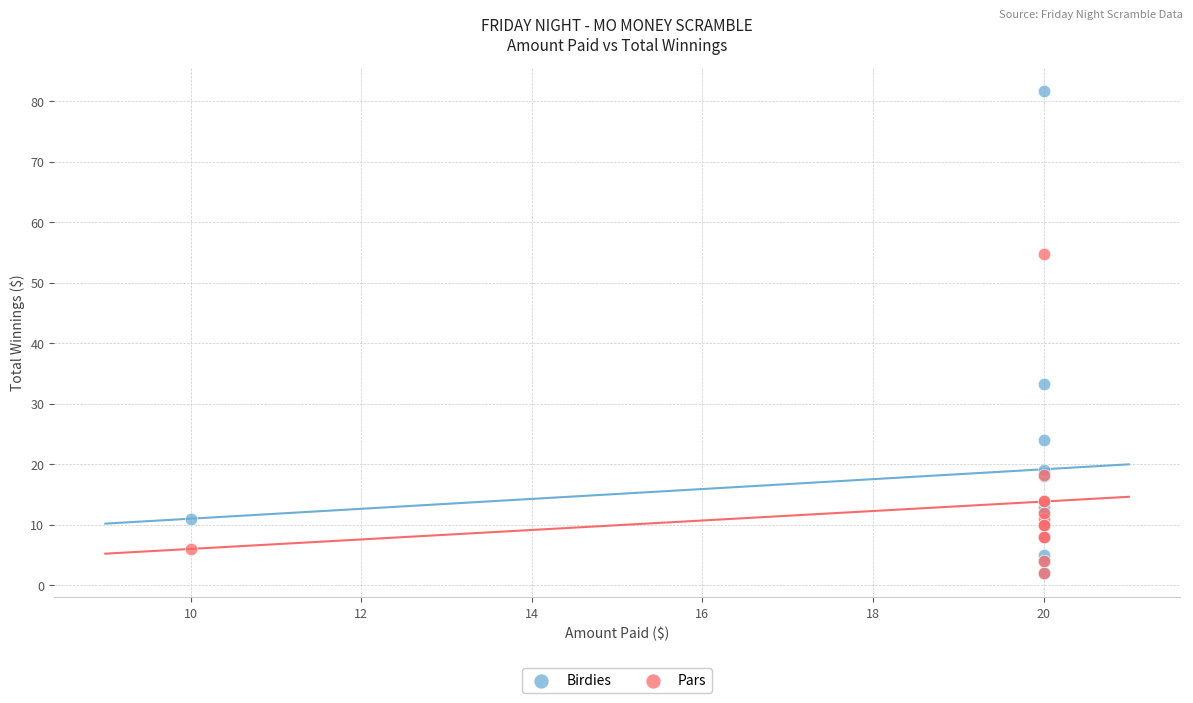

Which series reaches the maximum Y coordinate?

Birdies